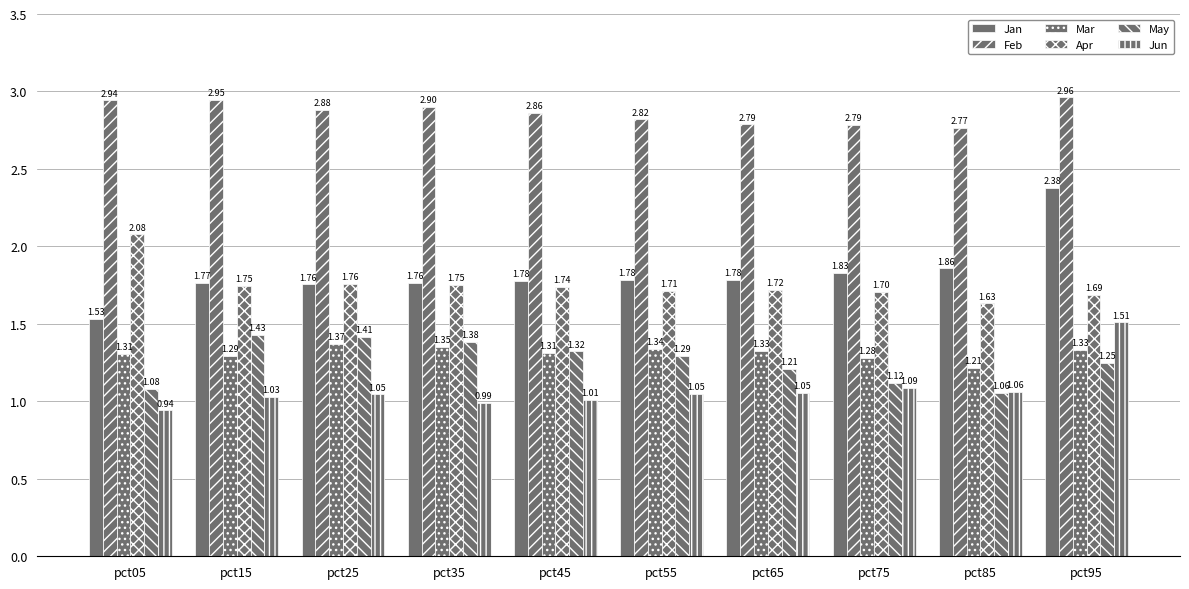

What is the value of the Jun bar at the 8th from the left?

1.1